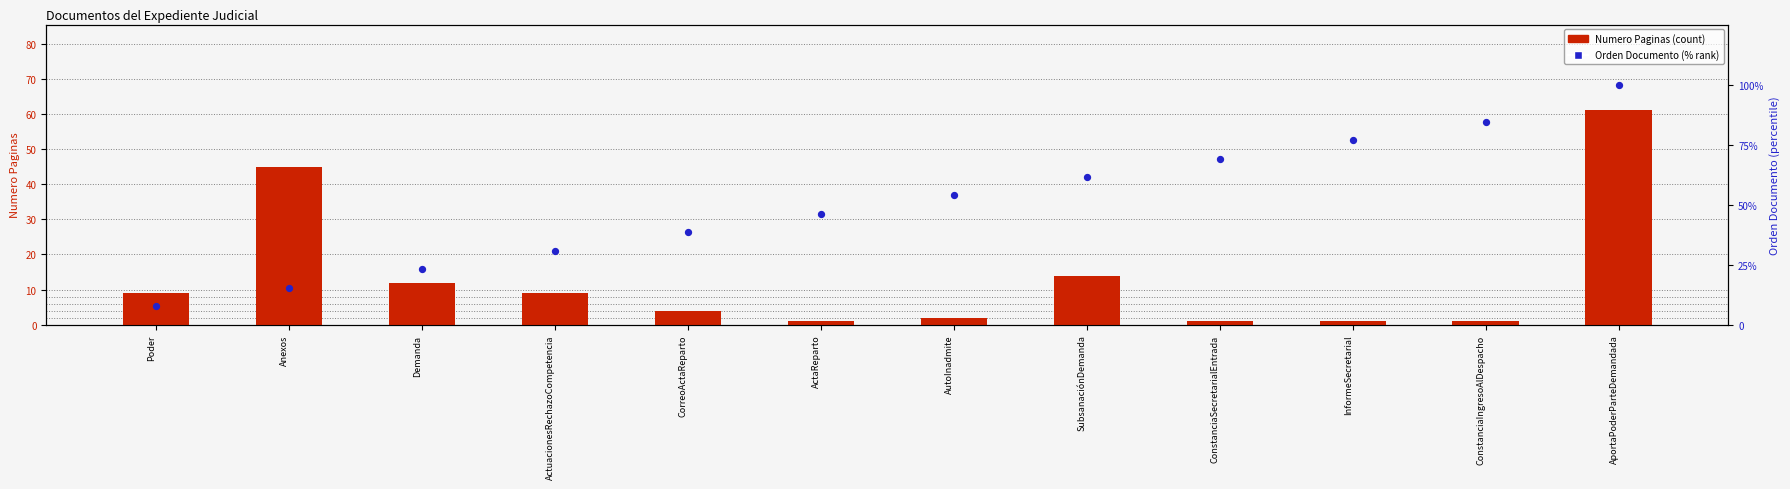

At which category is the sum across all series the highest?

AportaPoderParteDemandada